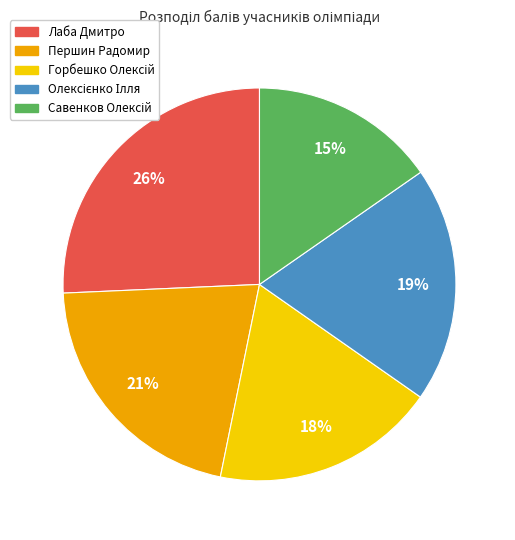

To the nearest percent, what is the average slice percentage?

20%